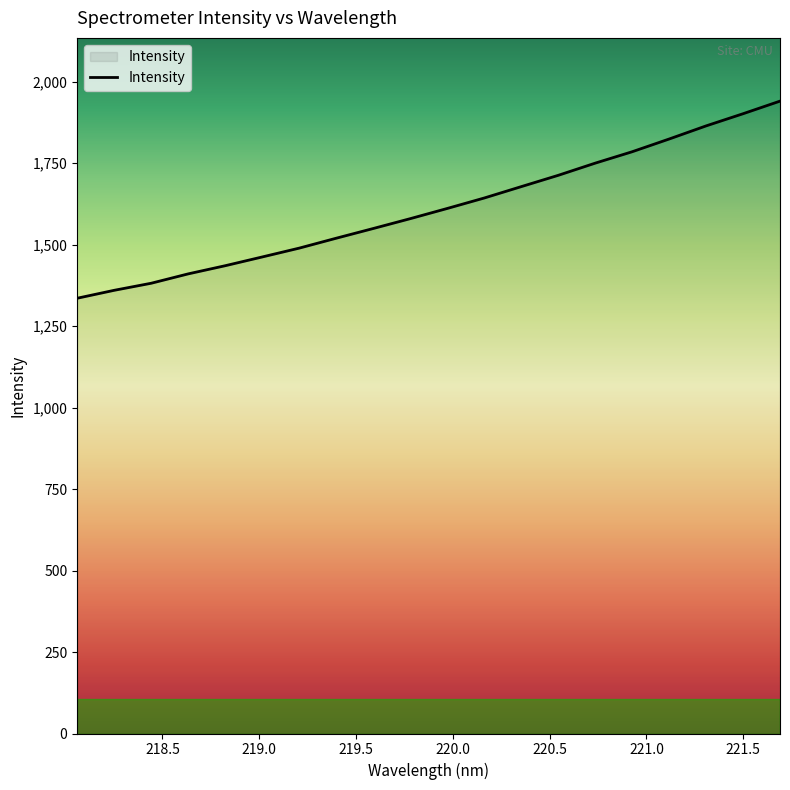

What is the difference between the maximum and minimum values?

604.9